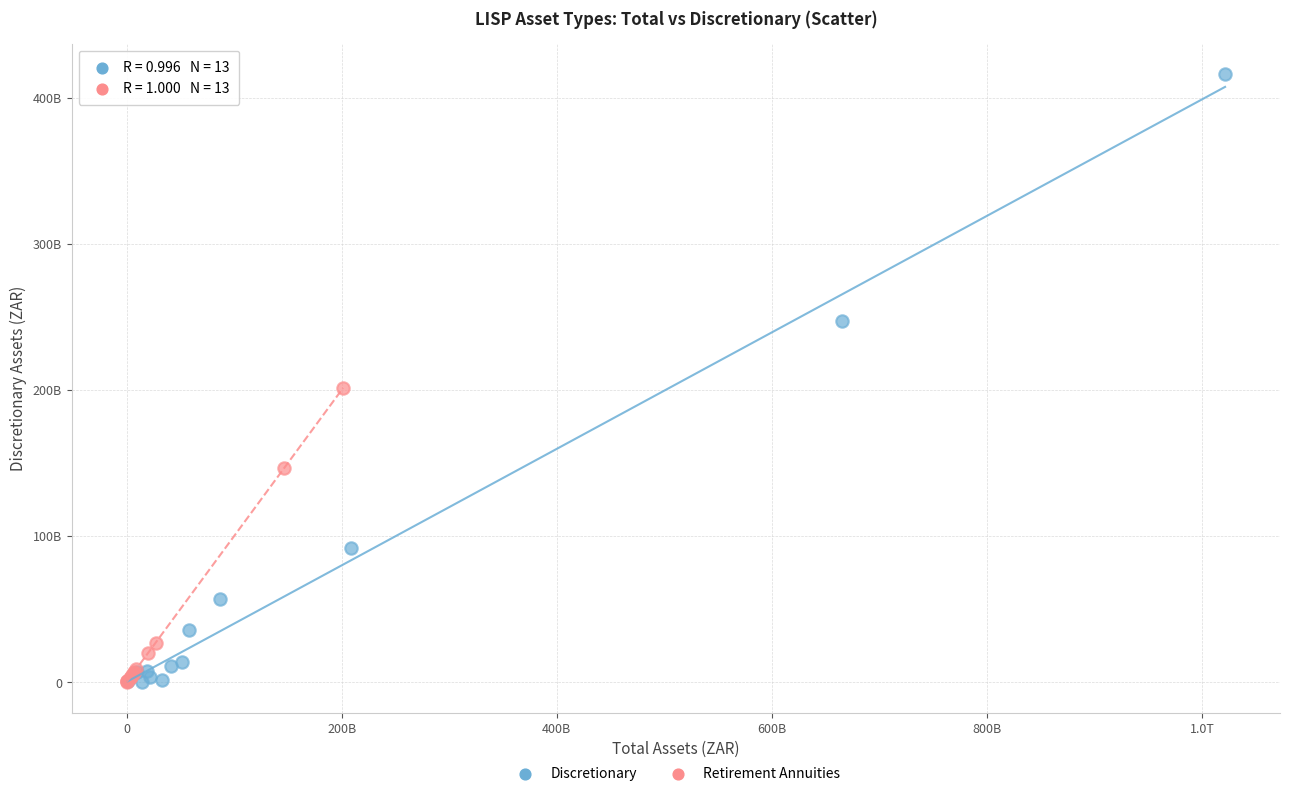

Which series contains the highest Y value?

Discretionary